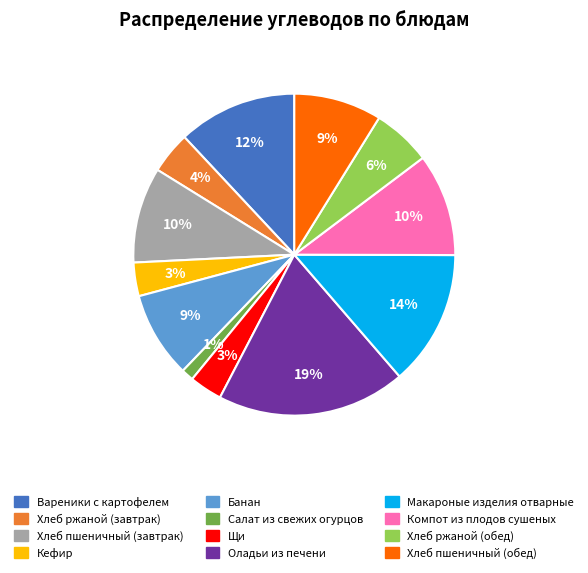

To the nearest percent, what is the average slice percentage?

8%